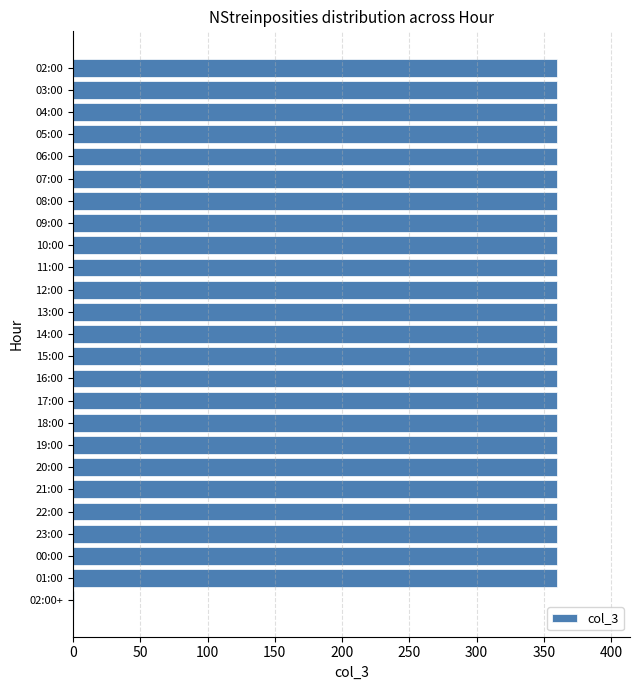

The chart shows a value of 360 at 09:00. True or false?

True